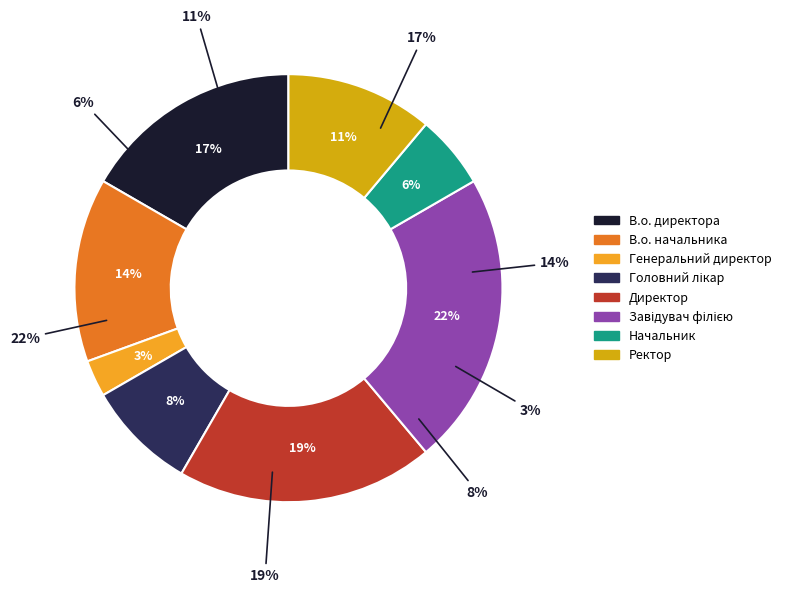

Is the sum of Ректор and Генеральний директор greater than half?

No